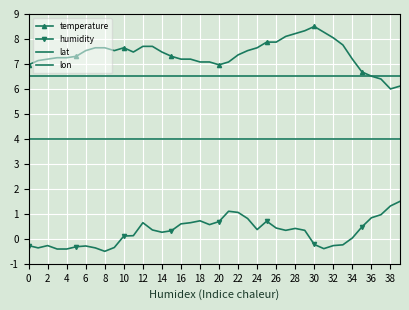

How many lines are shown in the chart?

4